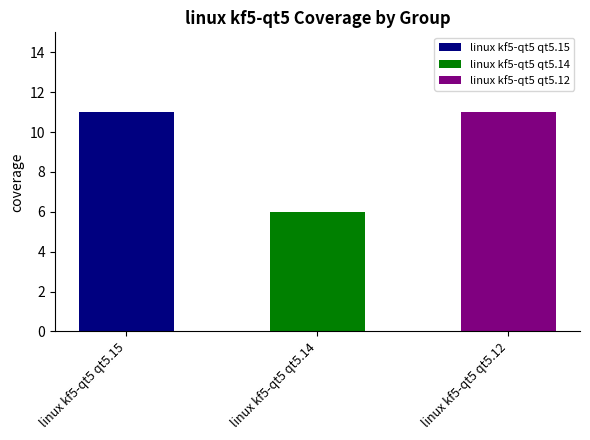

How many values are between 6 and 11?

3